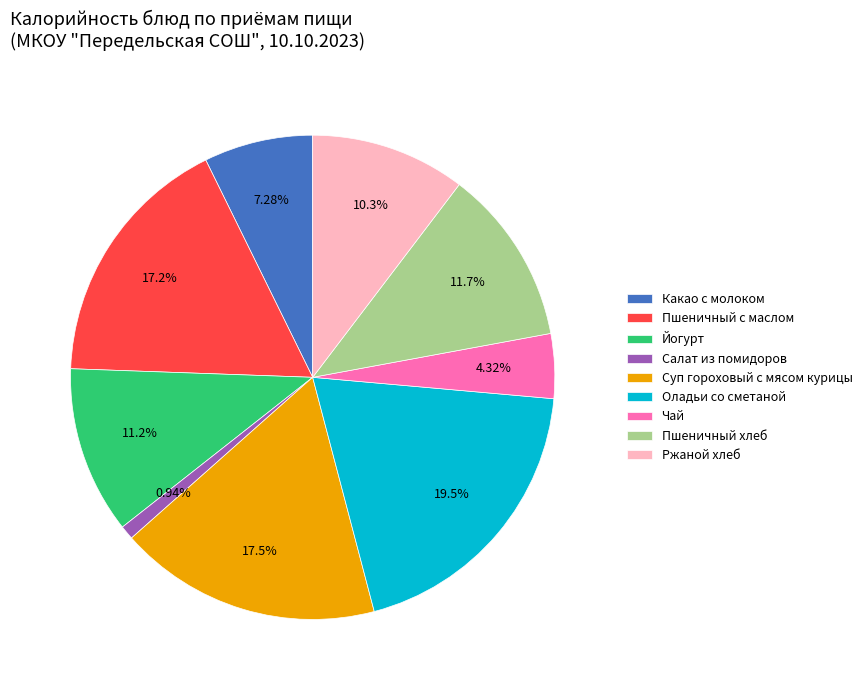

Between Ржаной хлеб and Суп гороховый с мясом курицы, which is larger?

Суп гороховый с мясом курицы